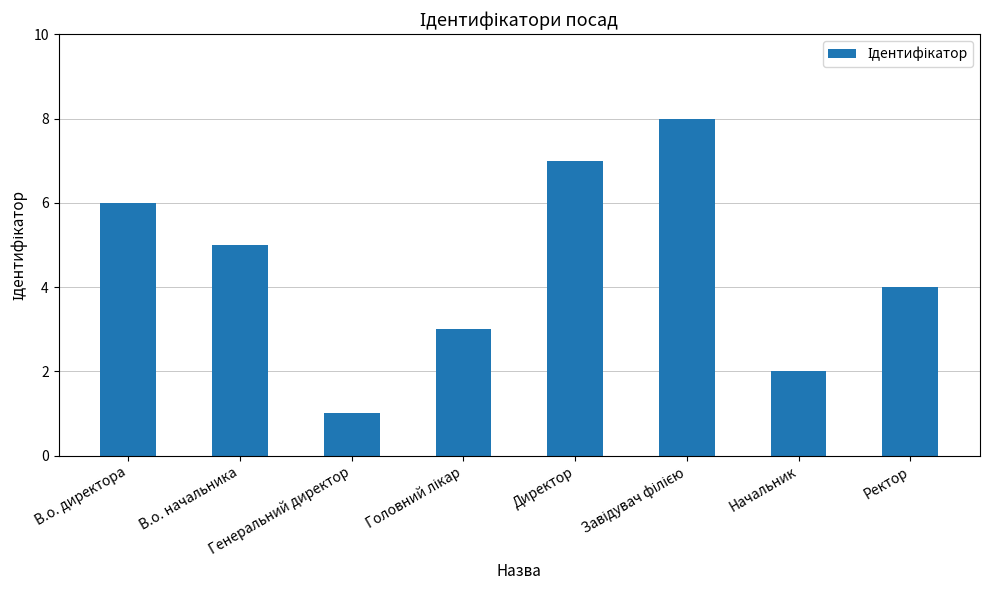

What is the label of the 8th bar from the right?

В.о. директора